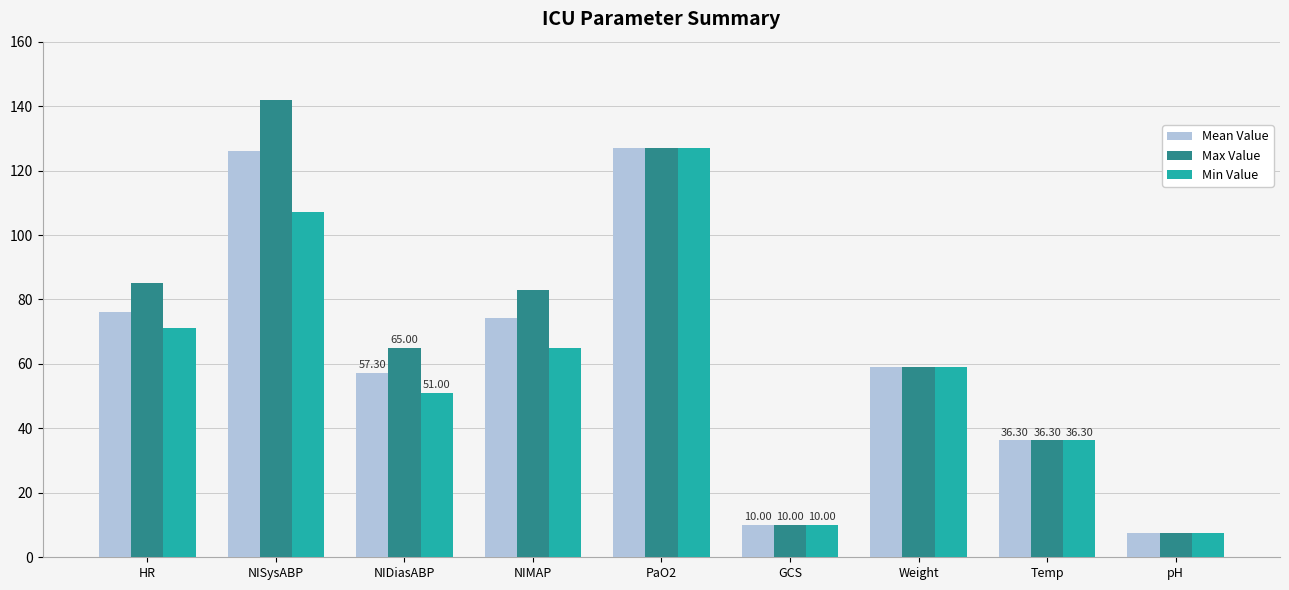

Reading left to right, what are all the values shown in this chart?

Mean Value: HR=76.0	NISysABP=126.0	NIDiasABP=57.3	NIMAP=74.3	PaO2=127.0	GCS=10.0	Weight=59.2	Temp=36.3	pH=7.4
Max Value: HR=85.0	NISysABP=142.0	NIDiasABP=65.0	NIMAP=83.0	PaO2=127.0	GCS=10.0	Weight=59.2	Temp=36.3	pH=7.4
Min Value: HR=71.0	NISysABP=107.0	NIDiasABP=51.0	NIMAP=65.0	PaO2=127.0	GCS=10.0	Weight=59.2	Temp=36.3	pH=7.4